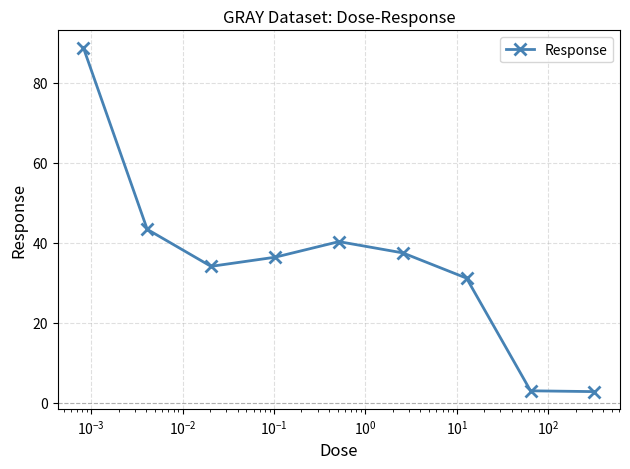

True or false: the data has more than 1 interior local peaks.

False